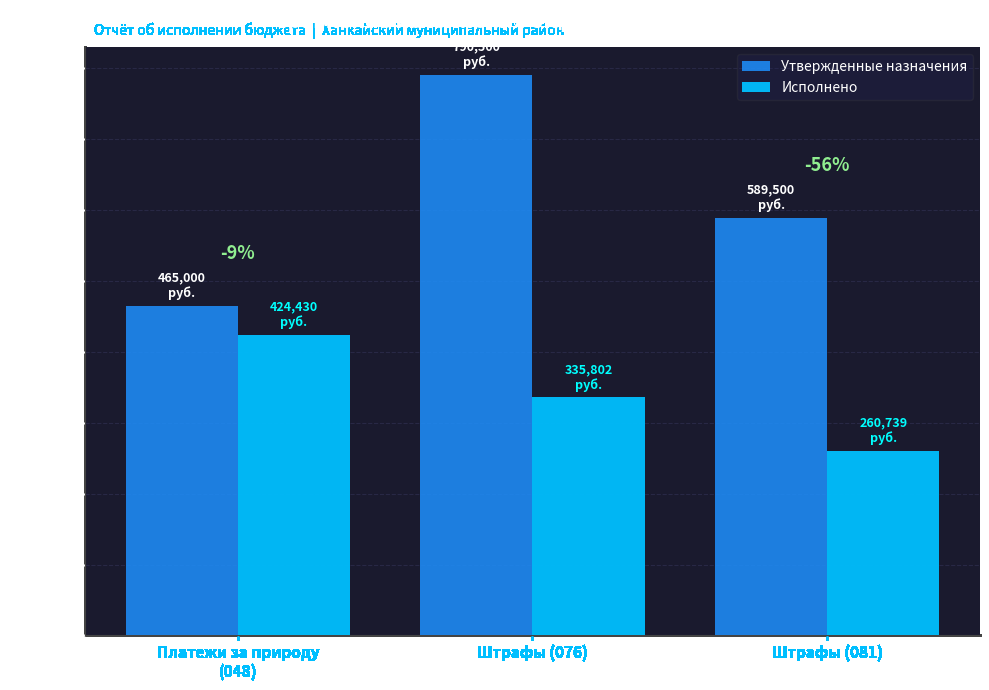

How many bars are there in total?

6